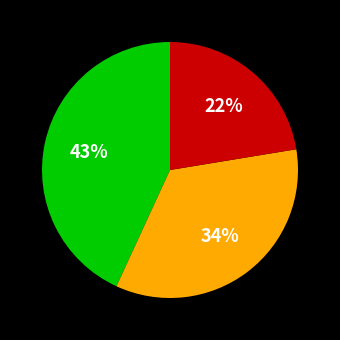

How many slices are in this pie chart?

3